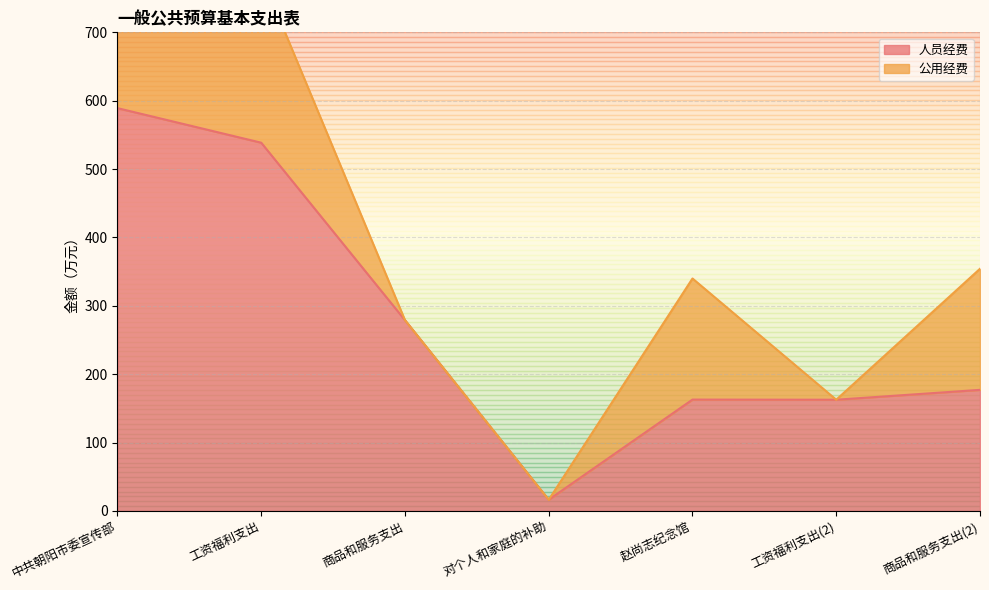

What is the approximate value at 工资福利支出?

538.6